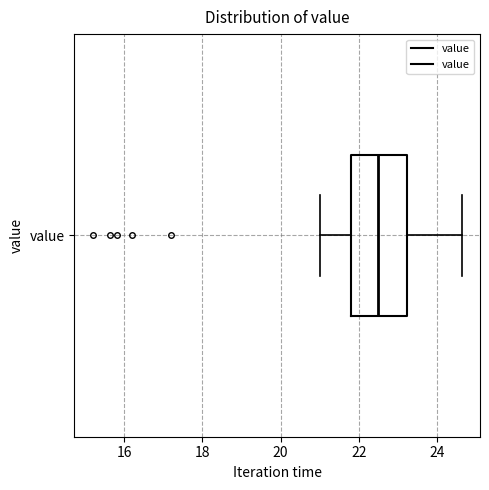

Read this box plot against the x-axis: the position of the median line, the range covered by the box, and the ends of both whiskers. The values are not printed on the chart, so give them approximately, as read against the axis.

median 22.6, box 21.8 to 23.2, whiskers 21.0 to 24.6